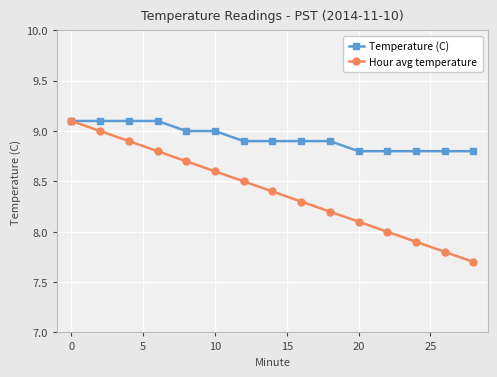

True or false: Hour avg temperature has more than 2 points higher than both neighbors.

False